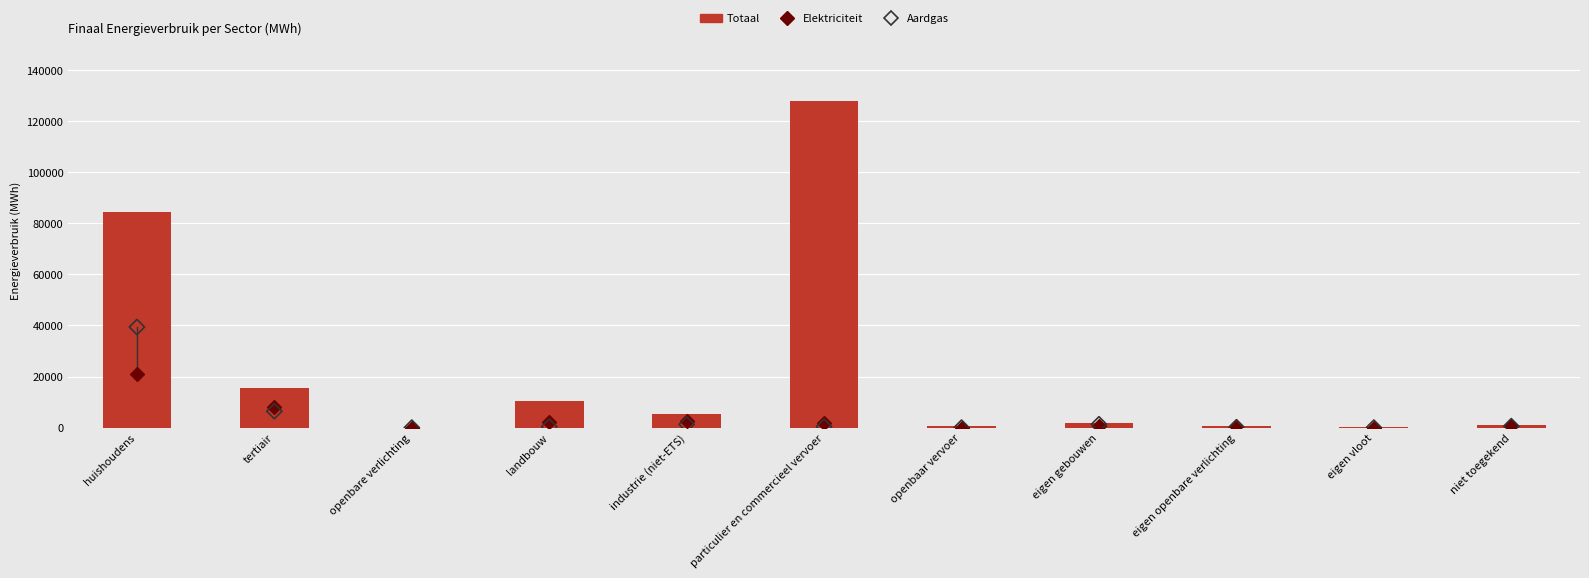

What is the total value across all series at industrie (niet-ETS)?

9094.9